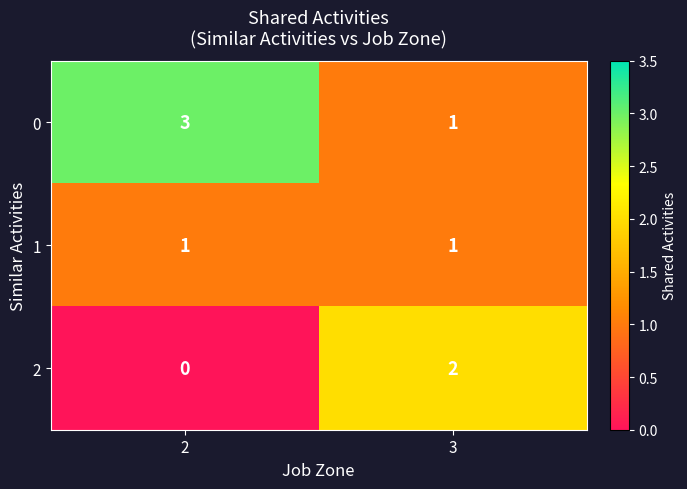

Is it true that 2 equals 0 at 2?

True